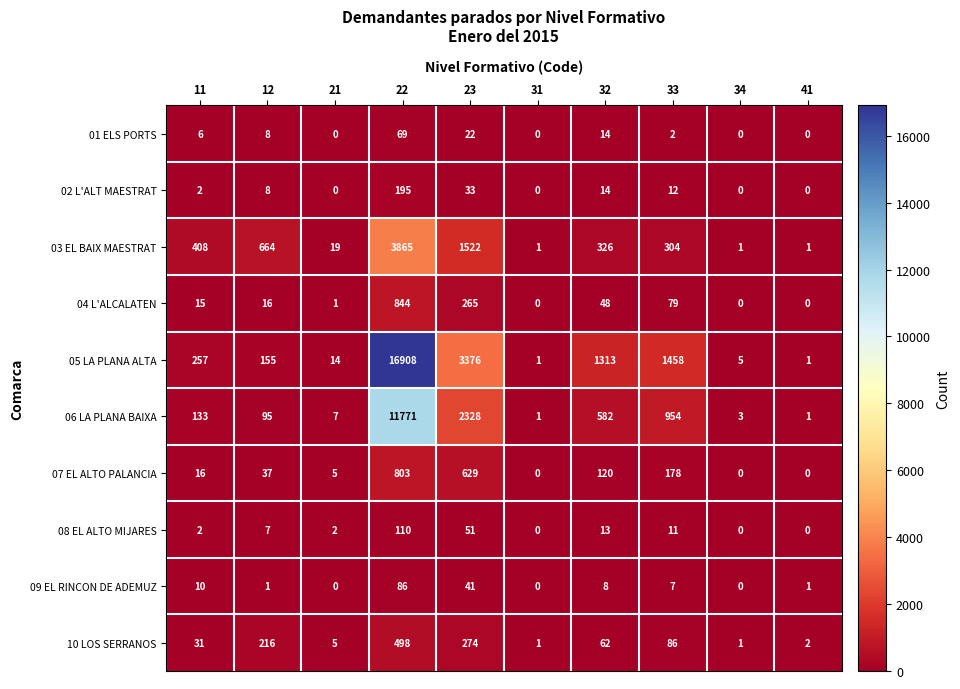

Which series has the largest total across all categories?

05 LA PLANA ALTA